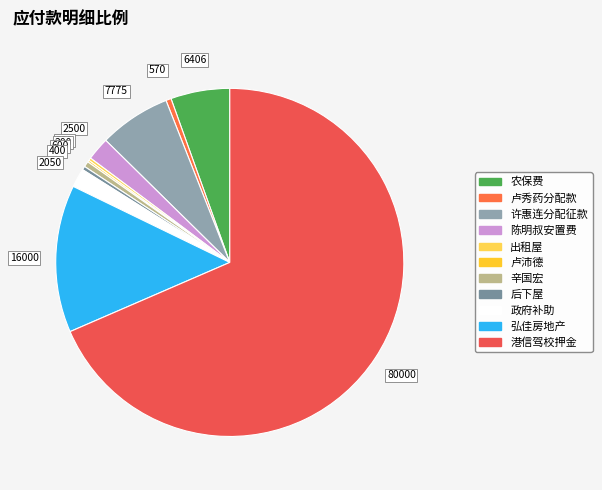

How many slices are in this pie chart?

11